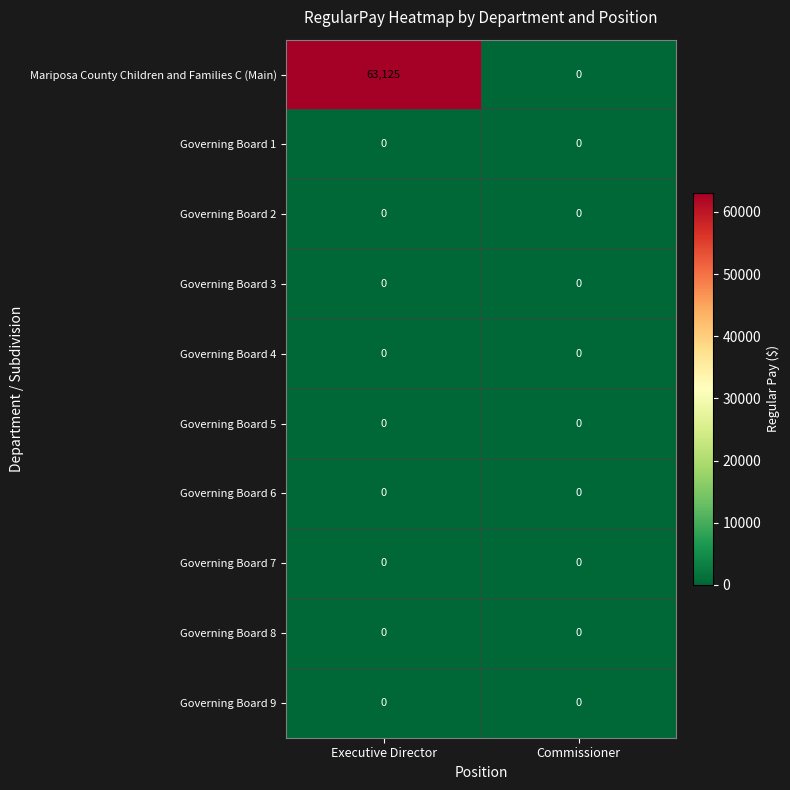

Which series changed the most between Executive Director and Commissioner?

Mariposa County Children and Families C (Main)